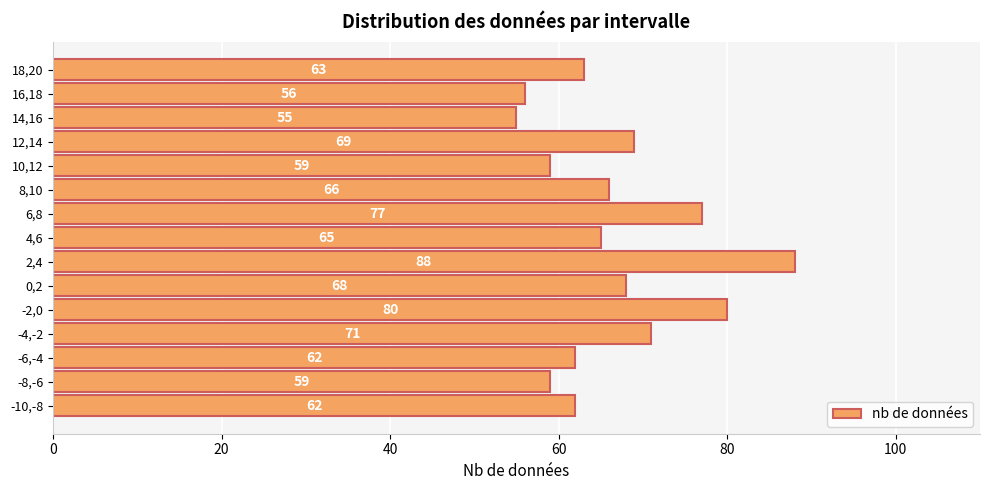

Where is the data nearest to the value 71?

-4,-2